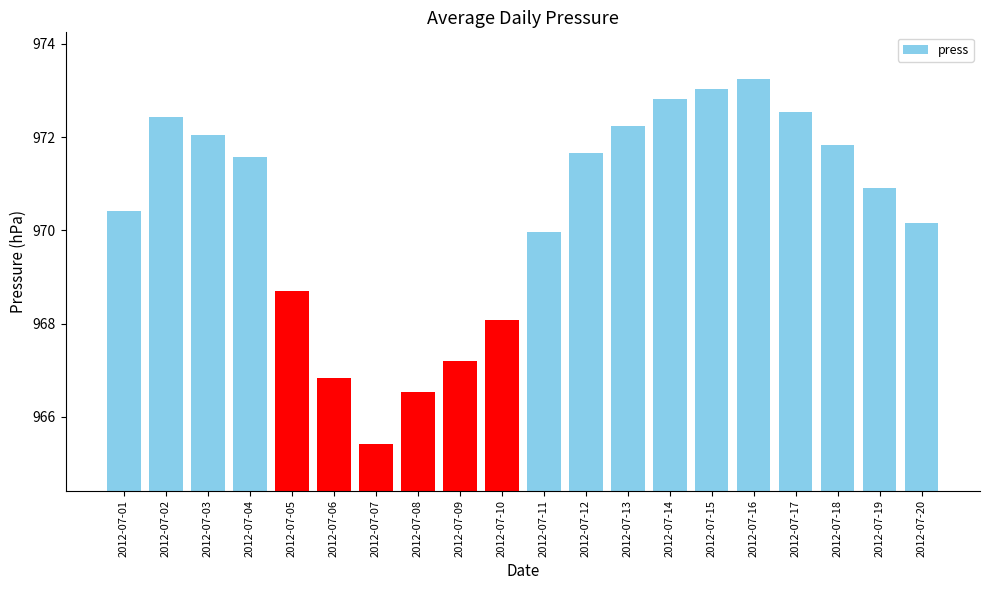

How many distinct data groups are displayed?

1